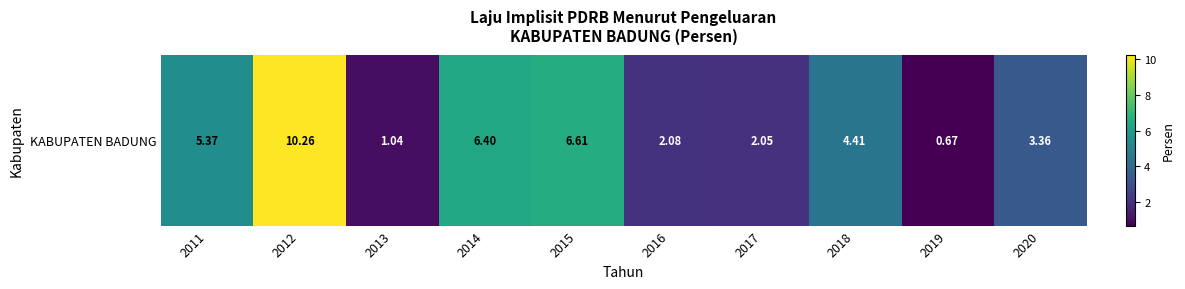

Rank the categories by value from highest to lowest.

2012, 2015, 2014, 2011, 2018, 2020, 2016, 2017, 2013, 2019